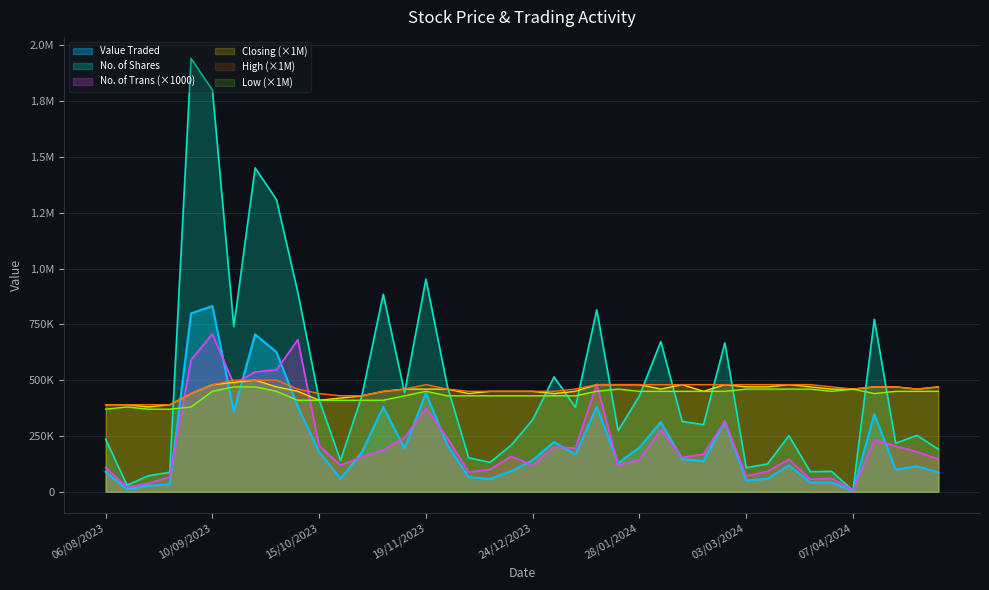

Which series has the widest spread of values?

No. of Shares